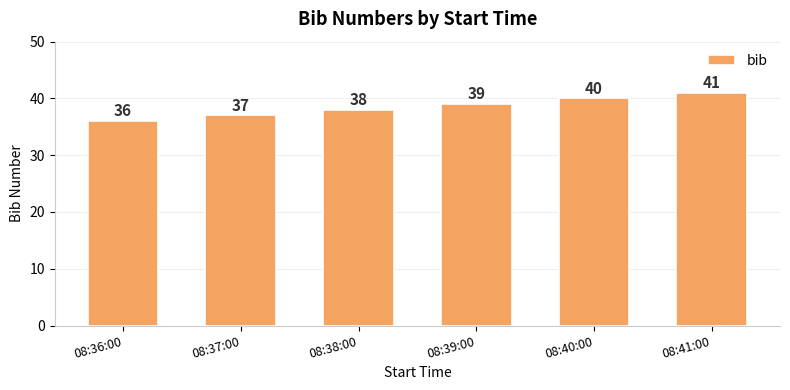

What position from the right is 08:37:00?

5